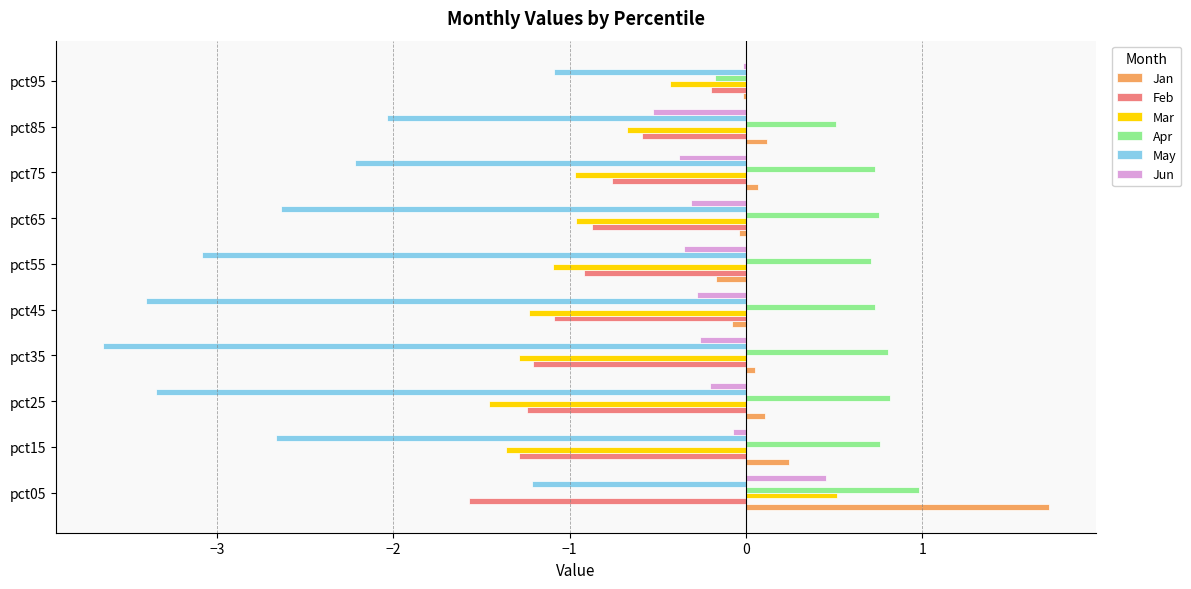

Which series has the largest range (max minus min)?

May